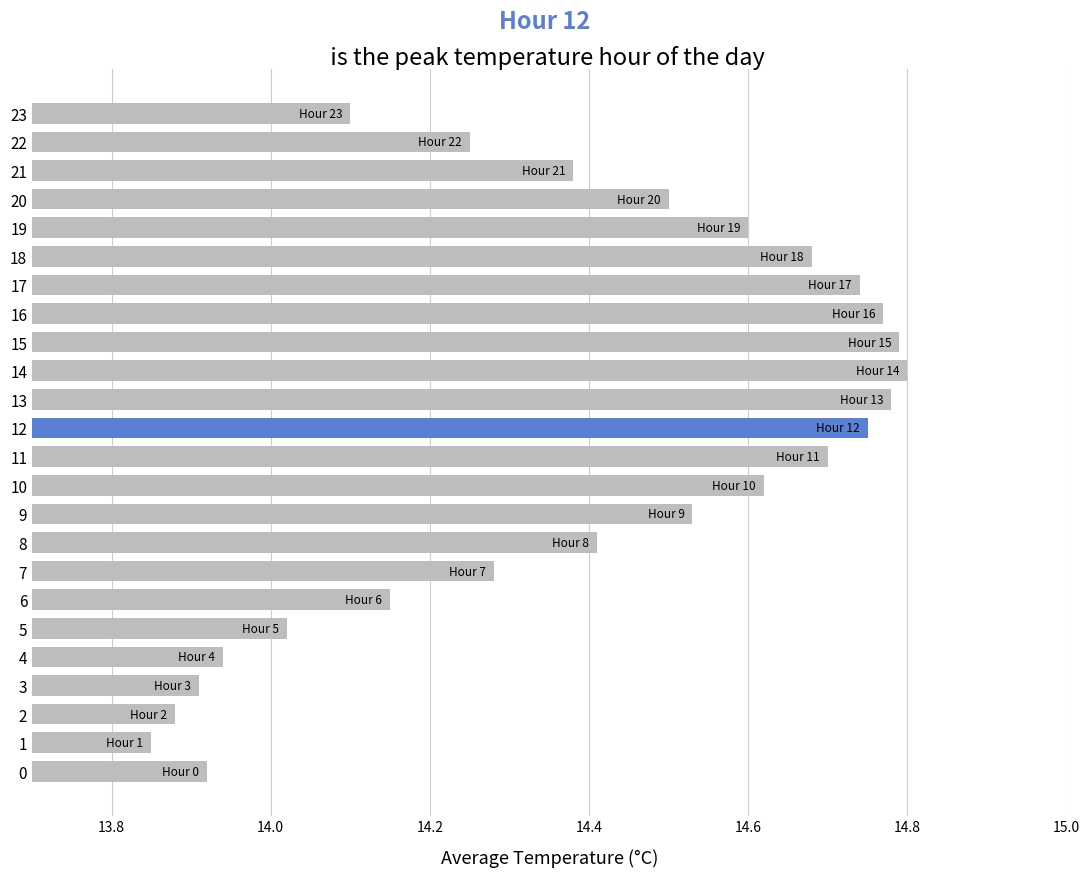

What is the sum of all values?

345.4